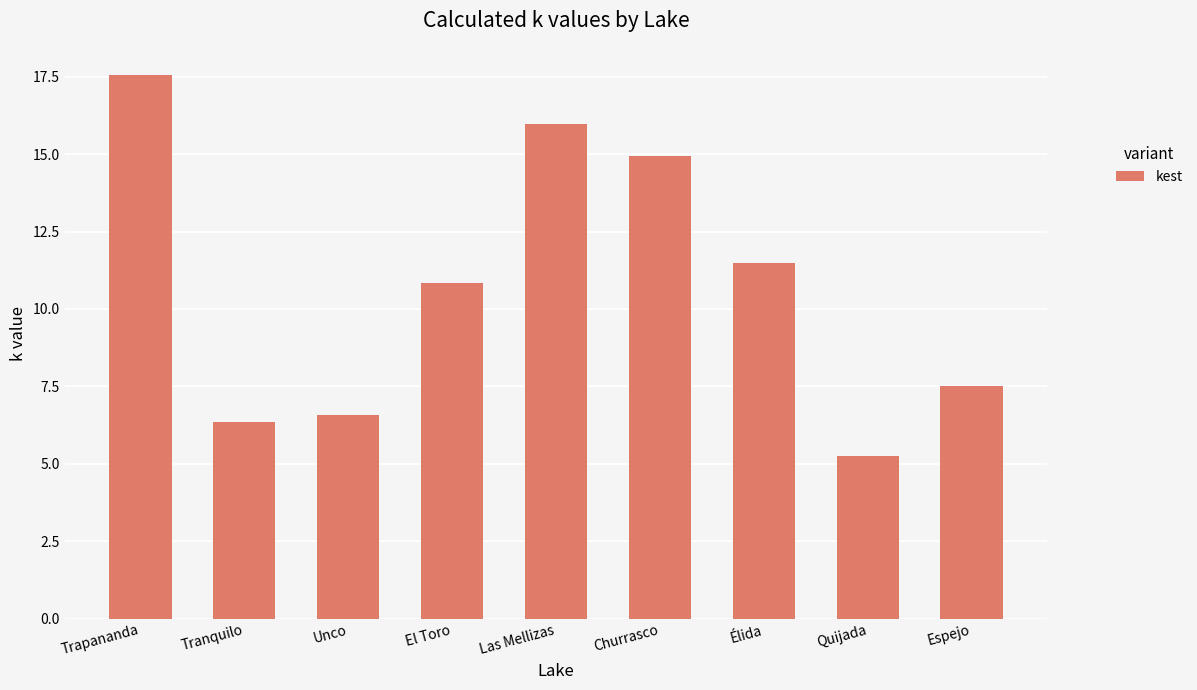

At which label does the data first exceed 10?

Trapananda